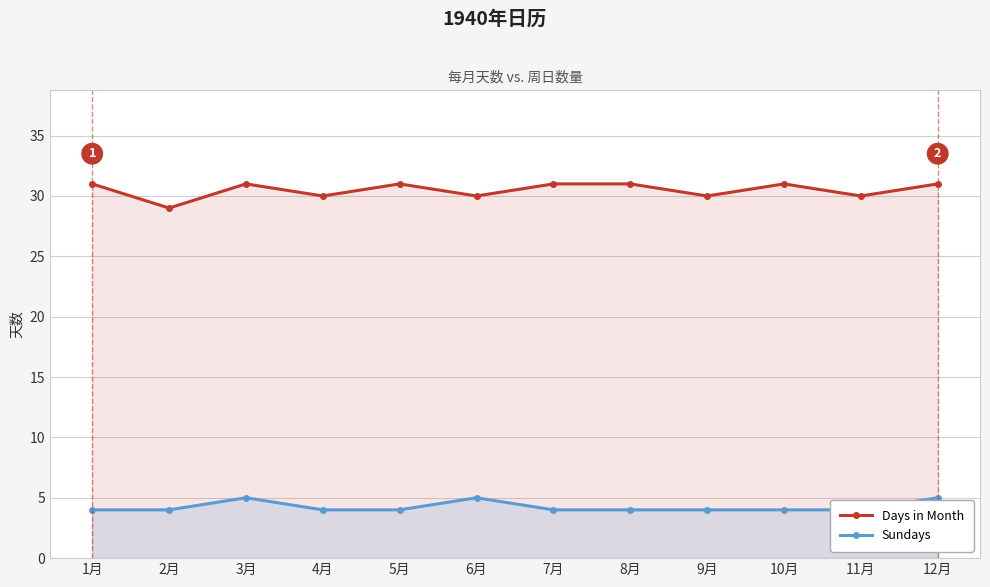

At which category is the sum across all series the highest?

3月